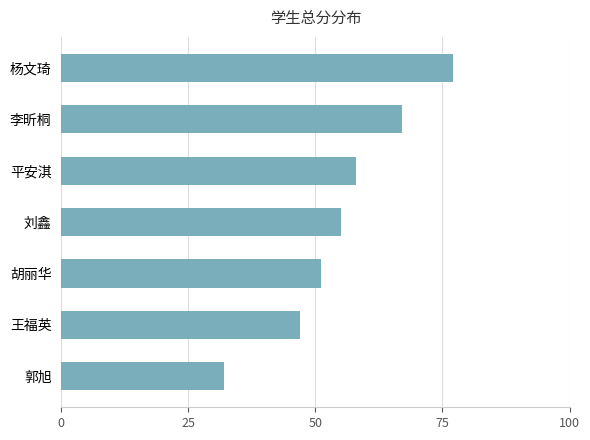

The value at 王福英 is 22. True or false?

False